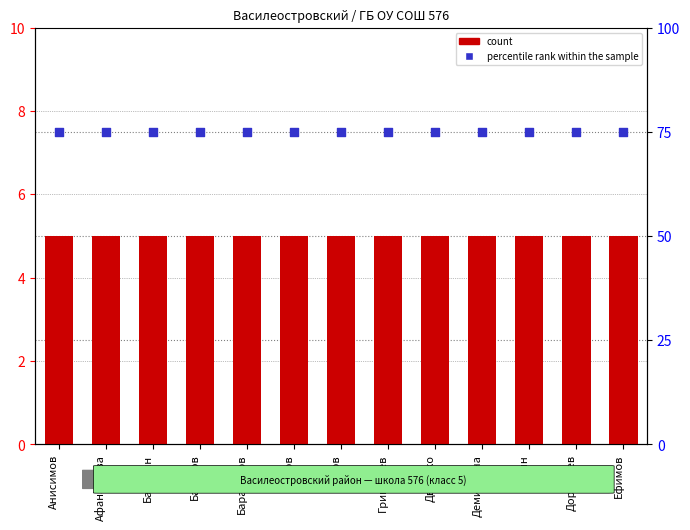

What are all the series names shown in the legend?

count, percentile rank within the sample